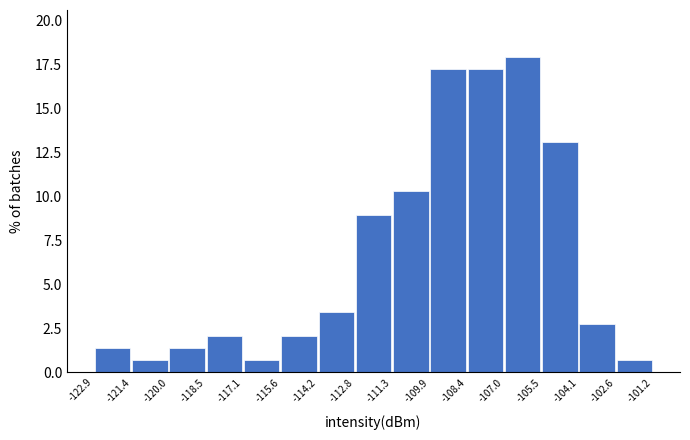

Reading left to right, transcribe this chart: for each bar, give the range it covers on the x-axis and its height. The values are not printed on the chart, so give them approximately, as read against the axis.

-122.9 to -121.4: 1.5
-121.4 to -120.0: 0.5
-120.0 to -118.5: 1.5
-118.5 to -117.1: 2.0
-117.1 to -115.6: 0.5
-115.6 to -114.2: 2.0
-114.2 to -112.8: 3.5
-112.8 to -111.3: 9.0
-111.3 to -109.9: 10.5
-109.9 to -108.4: 17.0
-108.4 to -107.0: 17.0
-107.0 to -105.5: 18.0
-105.5 to -104.1: 13.0
-104.1 to -102.6: 3.0
-102.6 to -101.2: 0.5